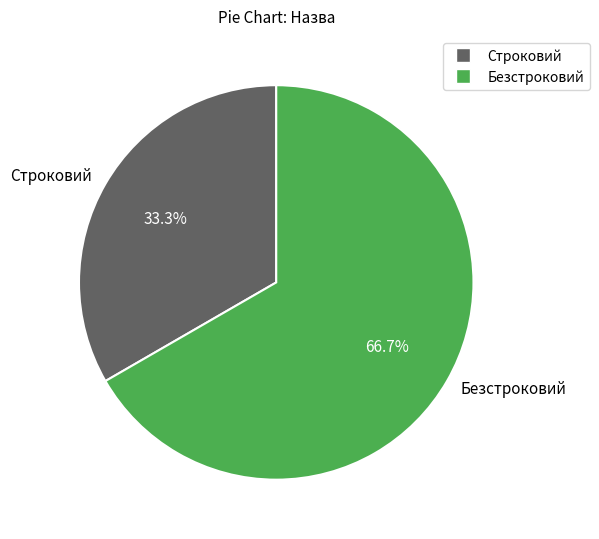

What is the ratio of the value at Строковий to the value at Безстроковий?

0.5